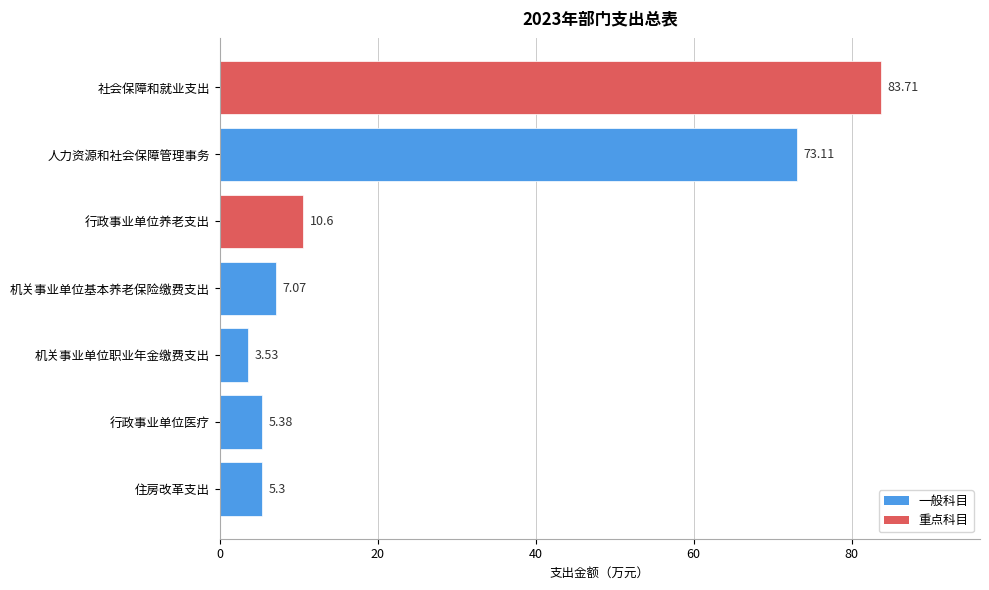

List the labels in order of value, largest first.

社会保障和就业支出, 人力资源和社会保障管理事务, 行政事业单位养老支出, 机关事业单位基本养老保险缴费支出, 行政事业单位医疗, 住房改革支出, 机关事业单位职业年金缴费支出